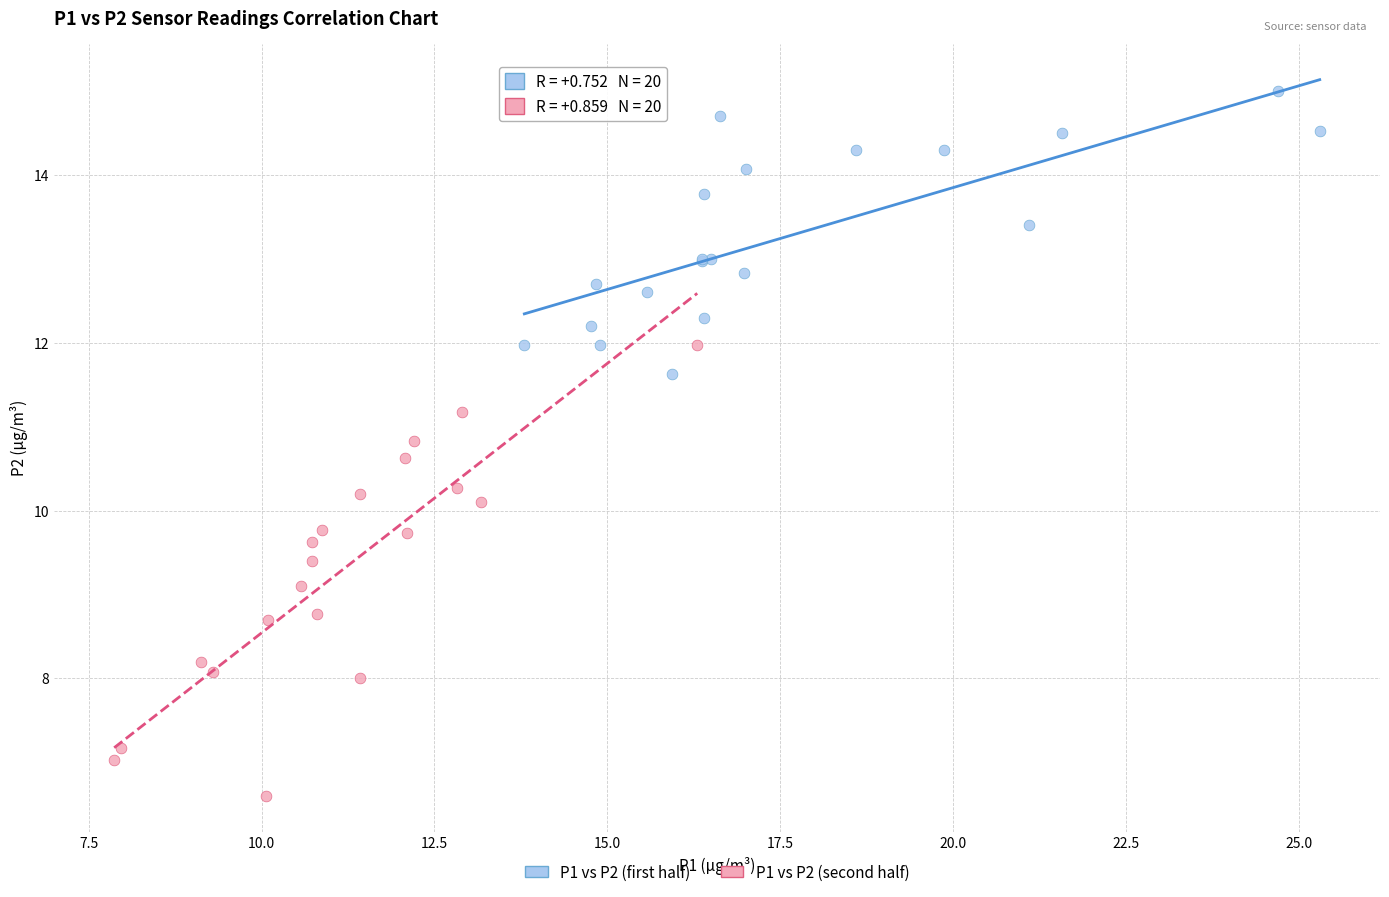

Which series reaches the minimum Y coordinate?

P1 vs P2 (second half)